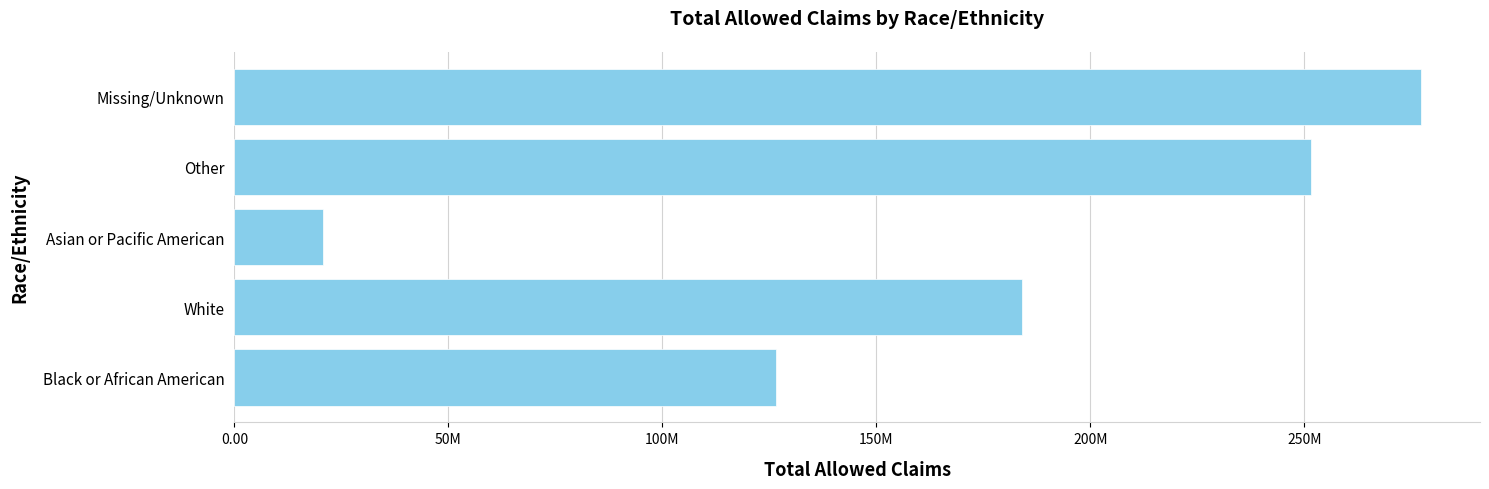

List the labels in order of value, smallest first.

Asian or Pacific American, Black or African American, White, Other, Missing/Unknown